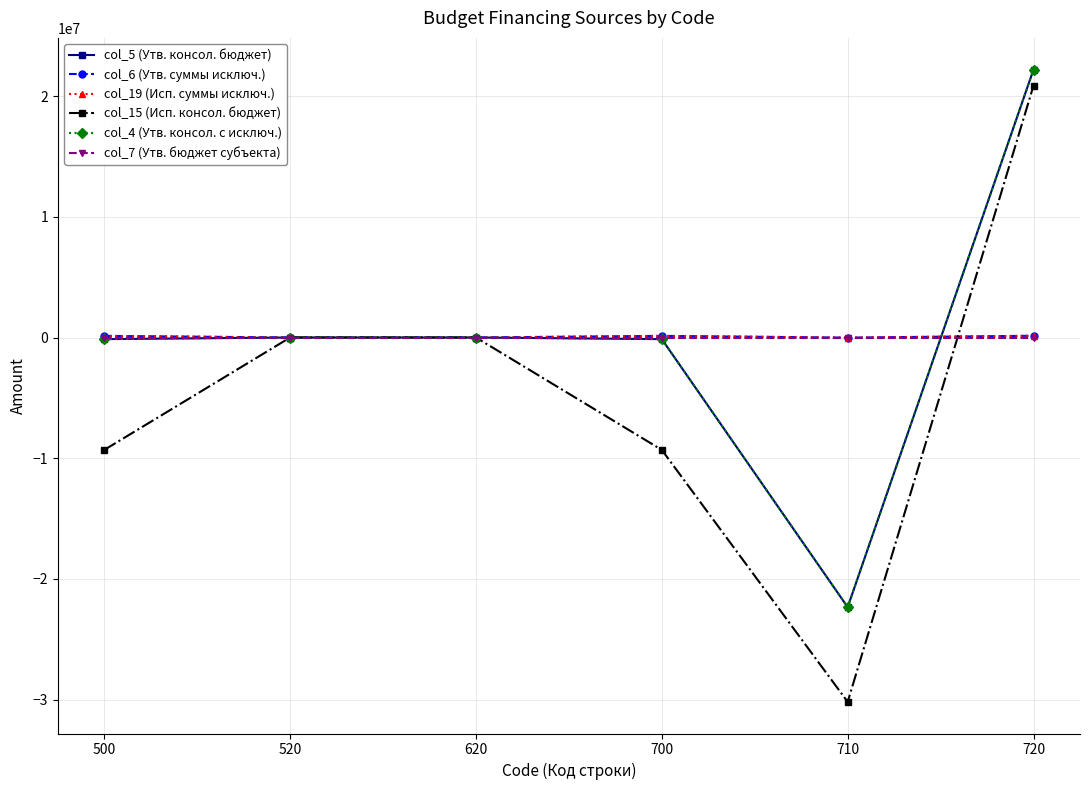

Count the number of categories in the chart.

6